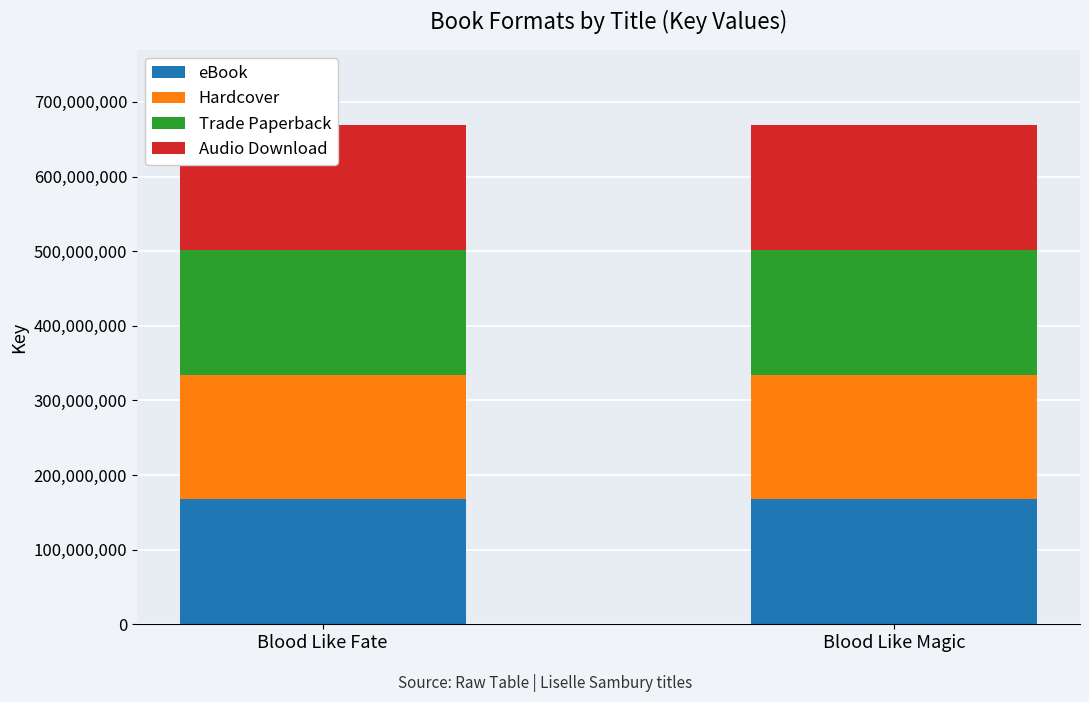

The value of eBook at Blood Like Magic is 34005234. True or false?

False